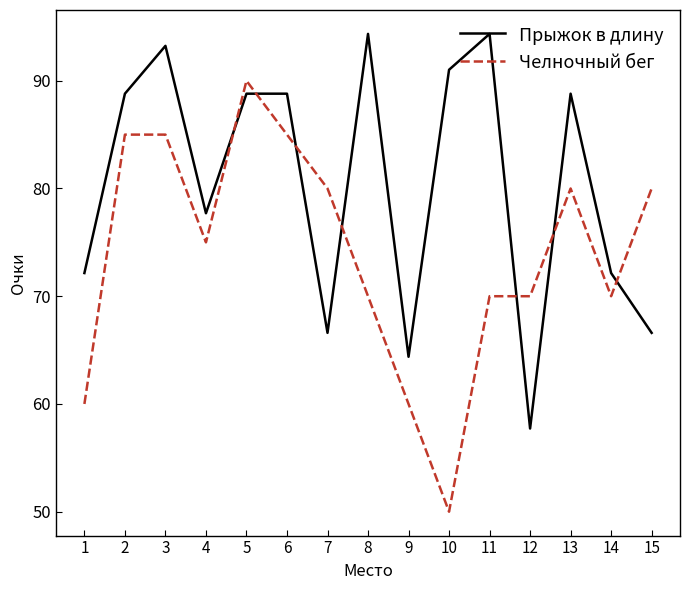

What is the sum of all Челночный бег values?

1110.0